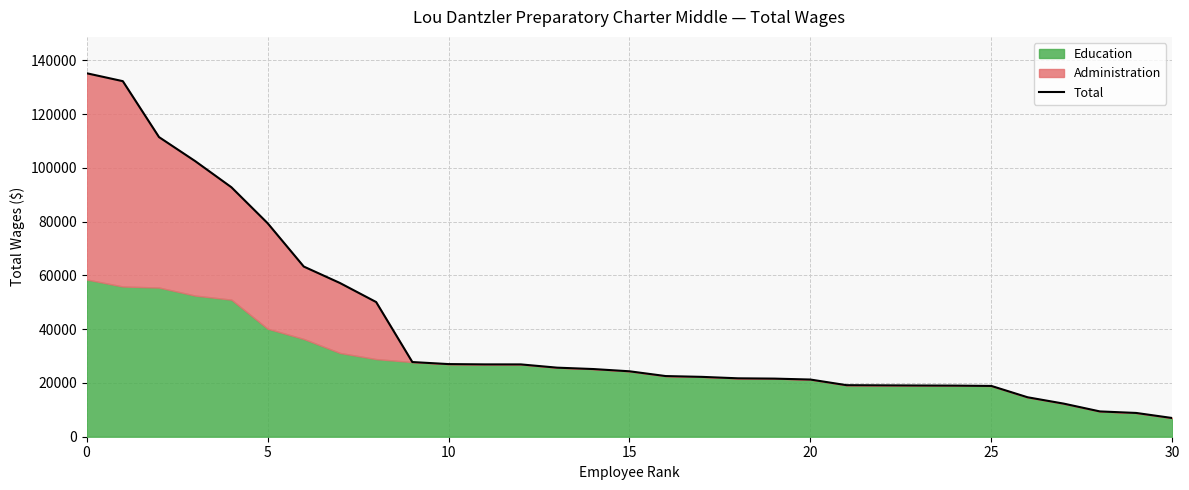

Reading right to left, list all the values displayed in this chart.

6951	8844	9405	12308	14674	18886	19008	19047	19106	19170	21265	21611	21722	22262	22561	24334	25171	25685	26893	26903	27014	27773	50088	57168	63288	79428	92783	102496	111436	132234	135180